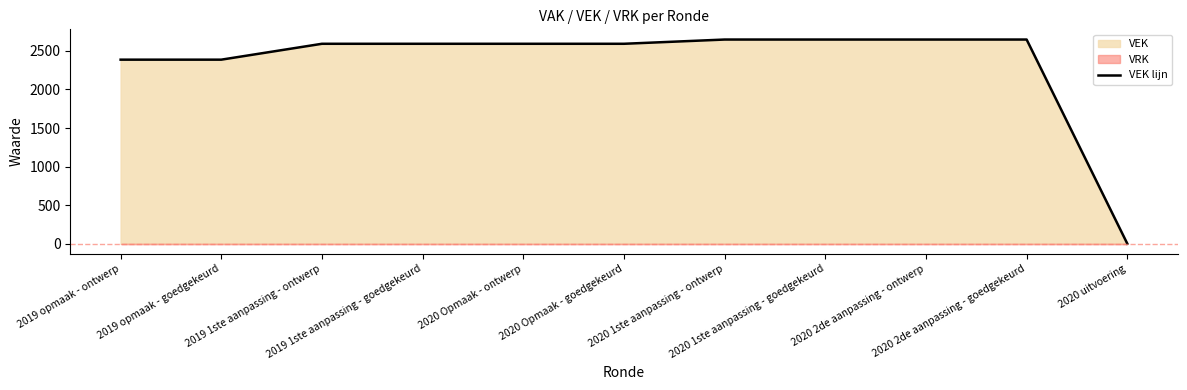

Between 2020 Opmaak - goedgekeurd and 2019 1ste aanpassing - goedgekeurd, which is larger?

2020 Opmaak - goedgekeurd